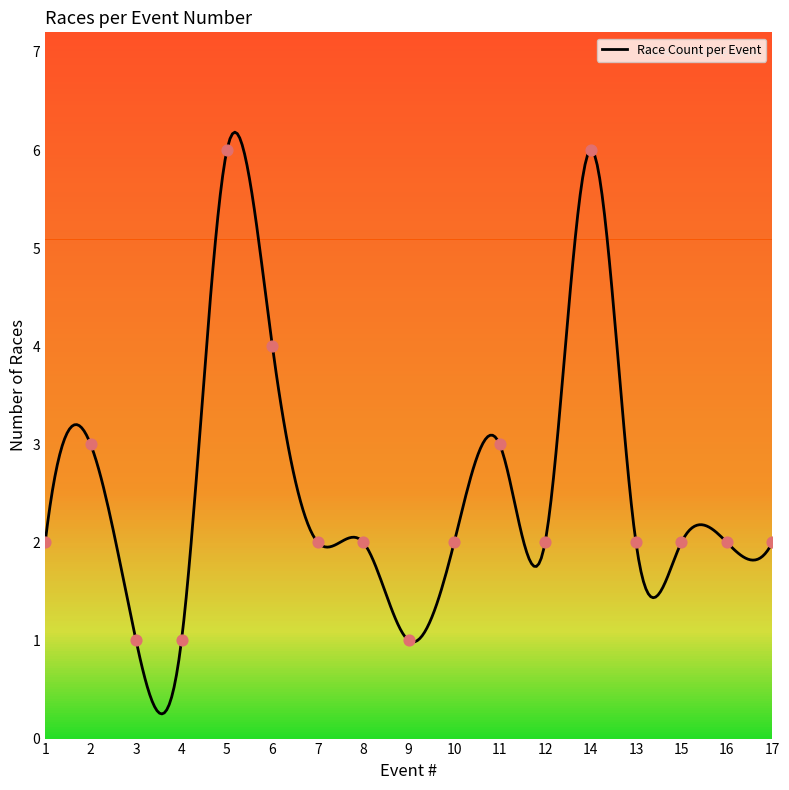

What is the ratio of the value at 10 to the value at 5?

0.3